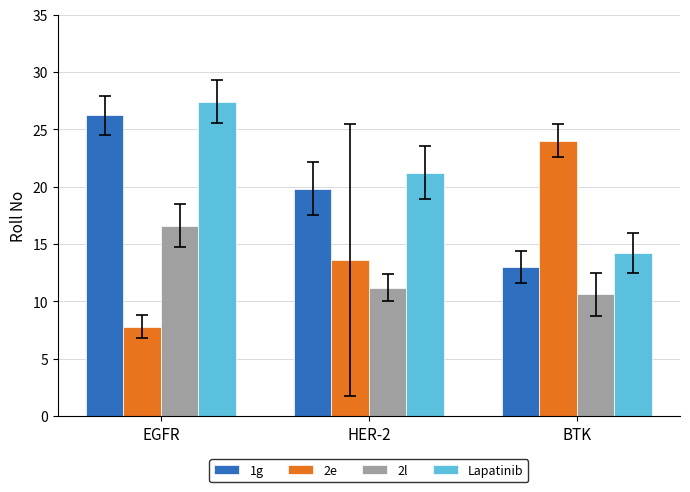

What is the label of the 1st bar from the left?

EGFR